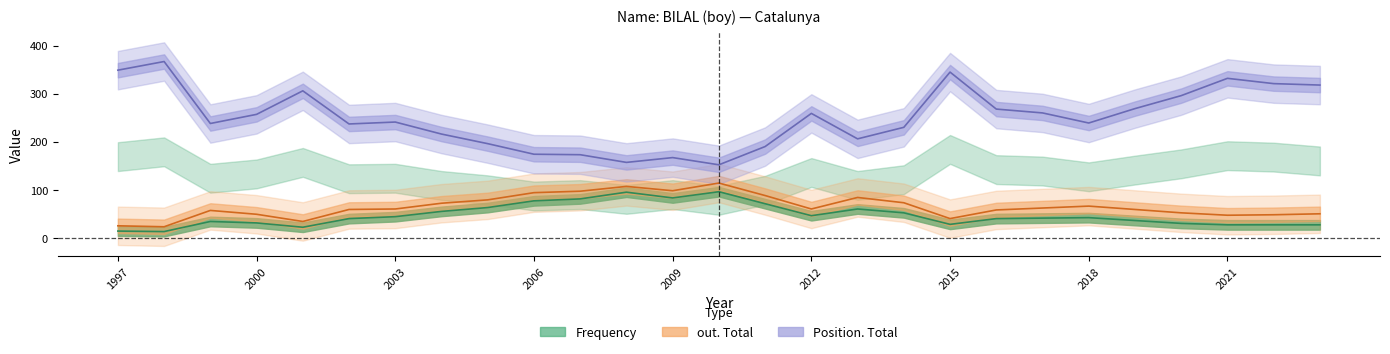

At how many categories does at least one series exceed 314?

6